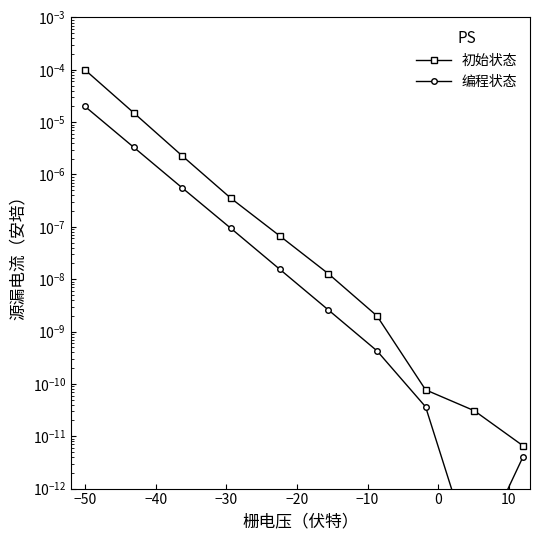

Count the number of categories in the chart.

10